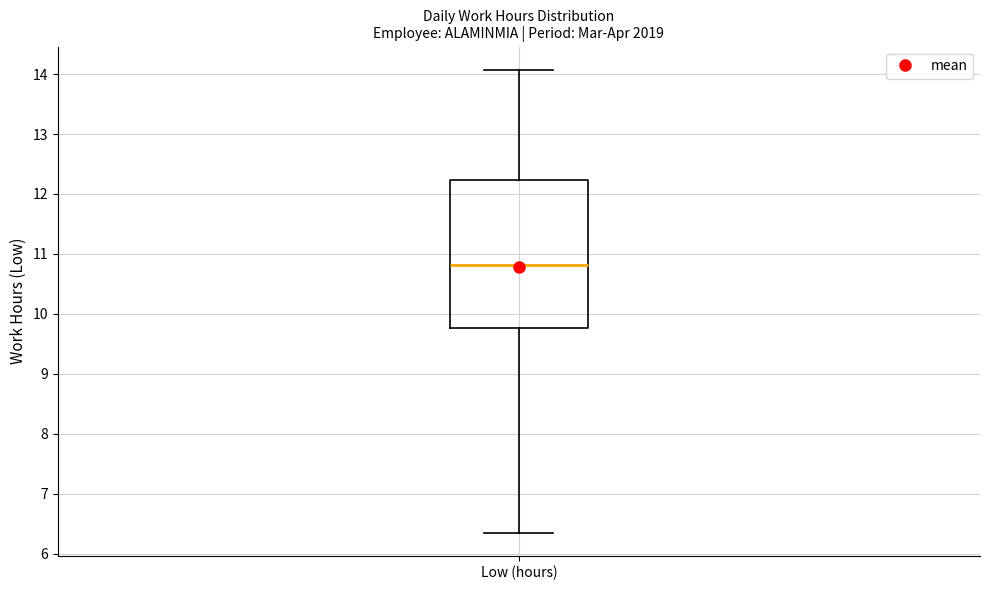

Where is the lower edge of the box for Low (hours) on the y-axis? The values are not printed on the chart, so give them approximately, as read against the axis.

9.8